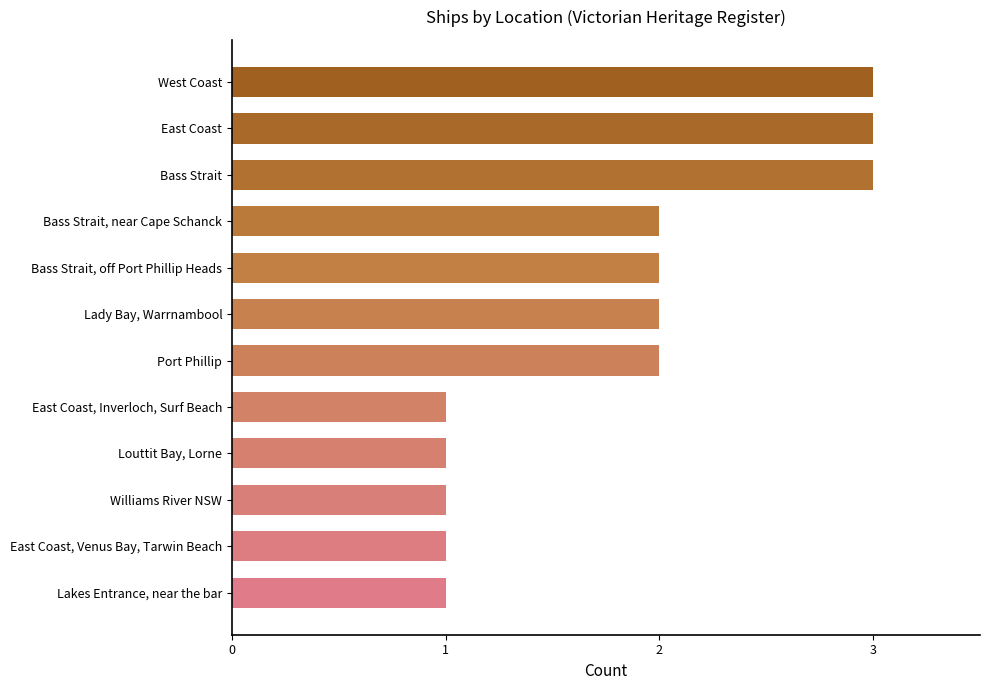

The chart shows a value of 2 at Bass Strait, near Cape Schanck. True or false?

True